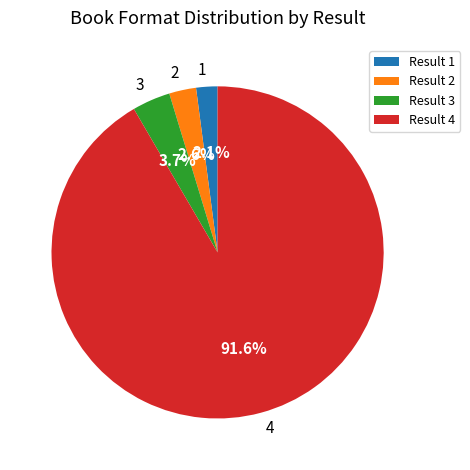

Is 4 the majority of the pie?

Yes